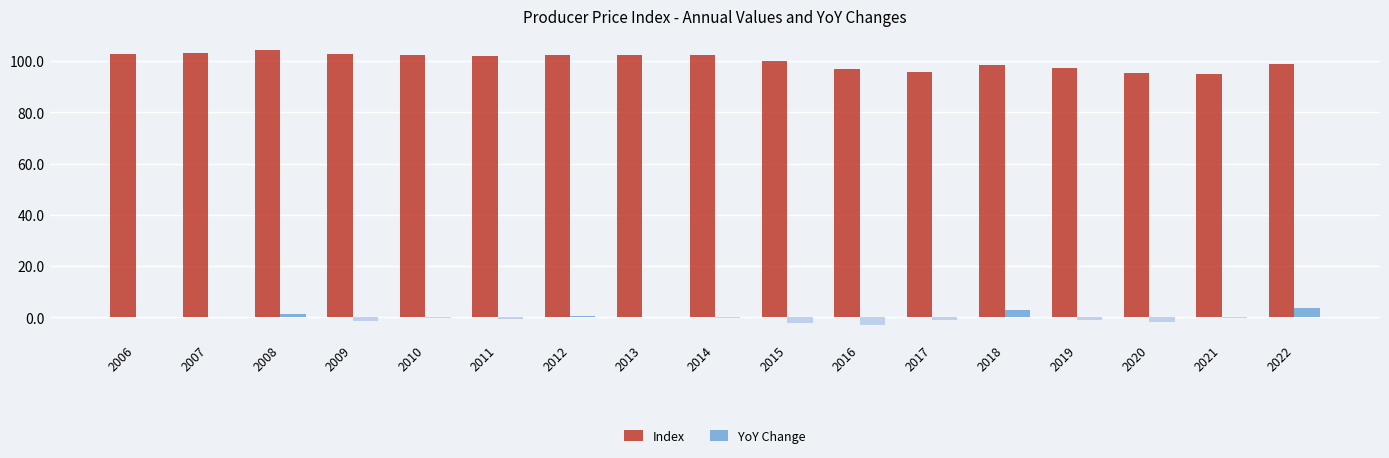

Is it true that YoY Change equals 3.8 at 2022?

True